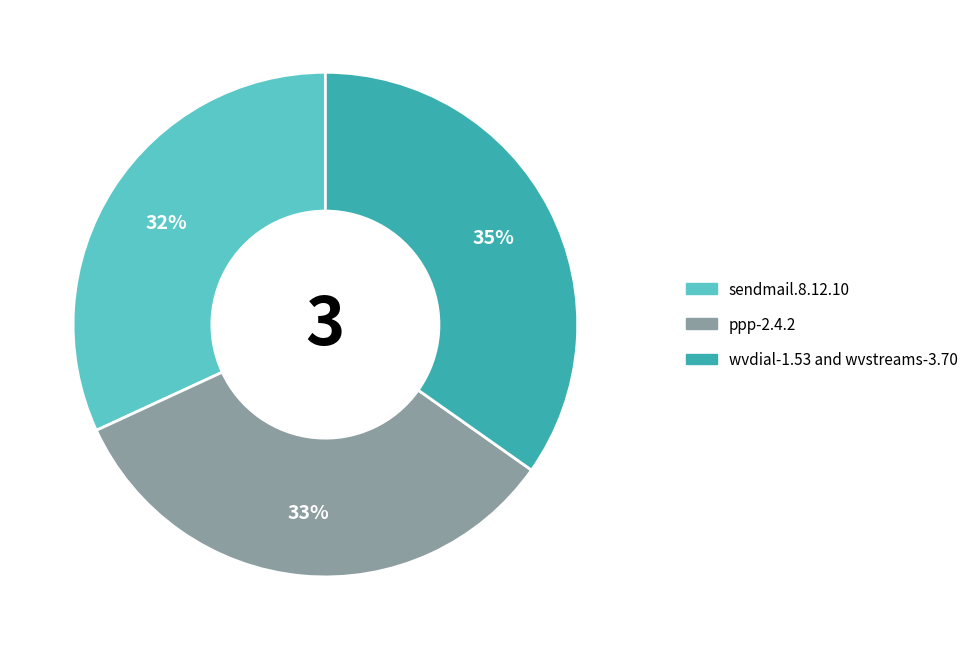

What is the smallest slice in the pie chart?

sendmail.8.12.10